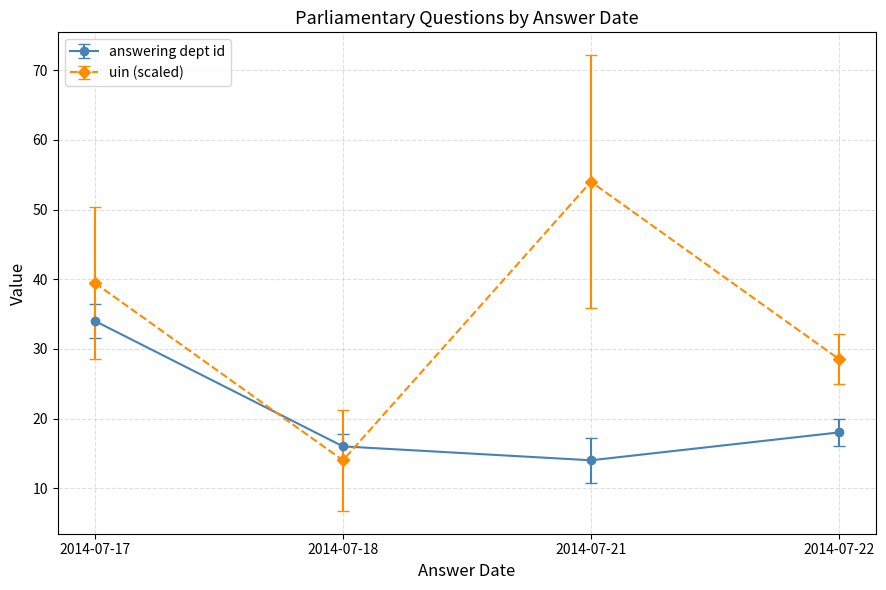

At which category does answering dept id reach its first local valley?

2014-07-21